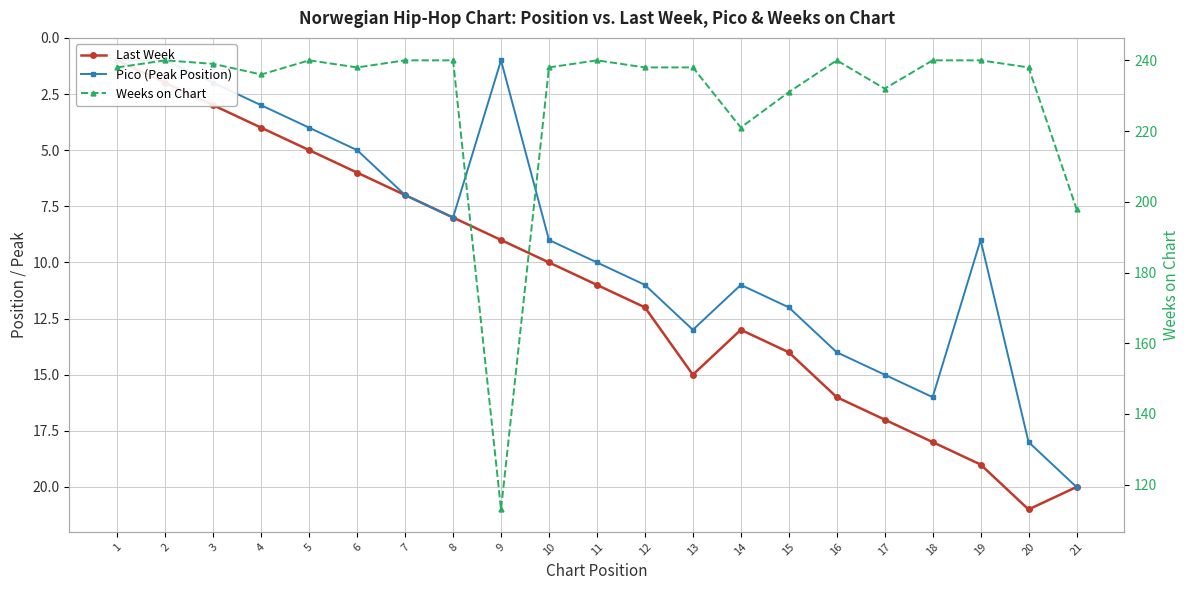

How many values in the Weeks on Chart series are below 238?

6